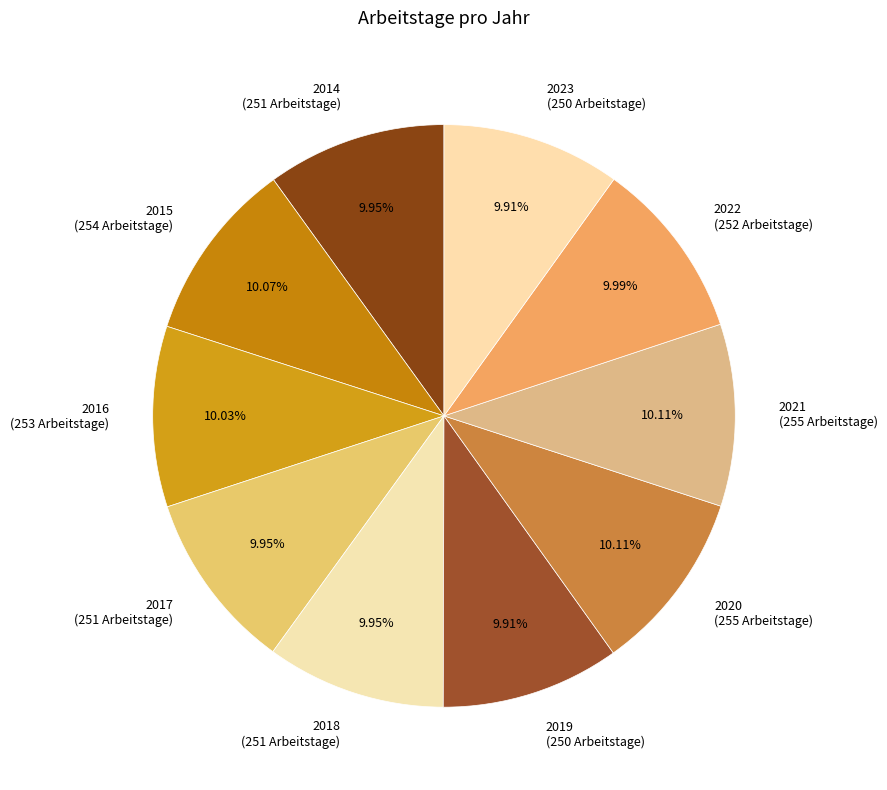

True or false: 2023 accounts for 10% of the total.

True